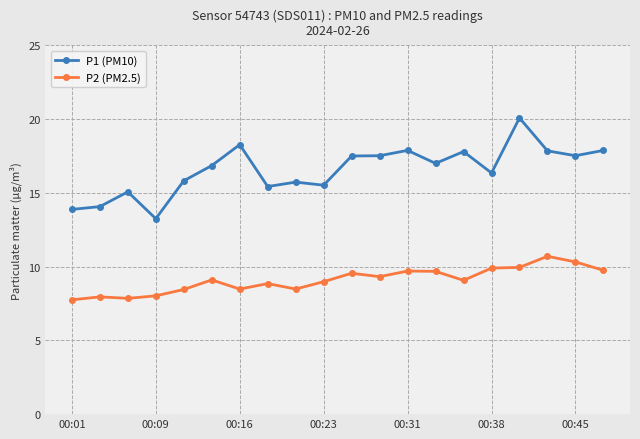

What is the average value of the P1 (PM10) series?

16.6